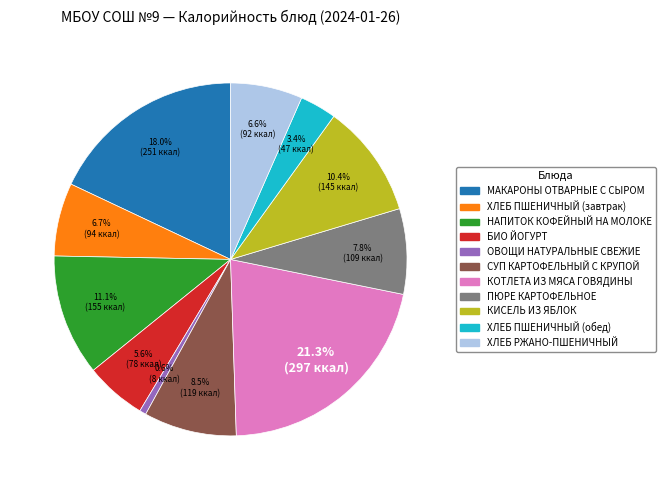

Which has a higher value, ХЛЕБ РЖАНО-ПШЕНИЧНЫЙ or НАПИТОК КОФЕЙНЫЙ НА МОЛОКЕ?

НАПИТОК КОФЕЙНЫЙ НА МОЛОКЕ